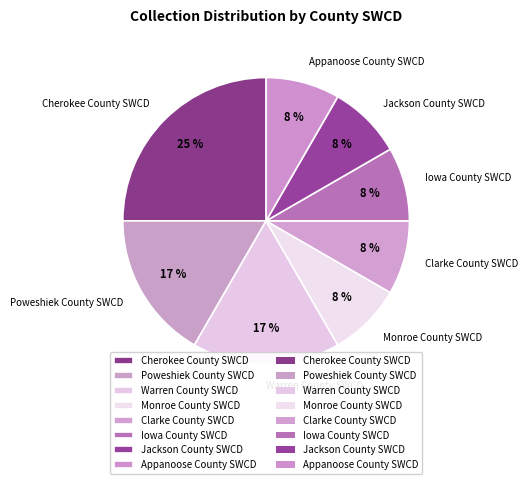

Approximately how many times larger is the value at Jackson County SWCD compared to Appanoose County SWCD?

1.0